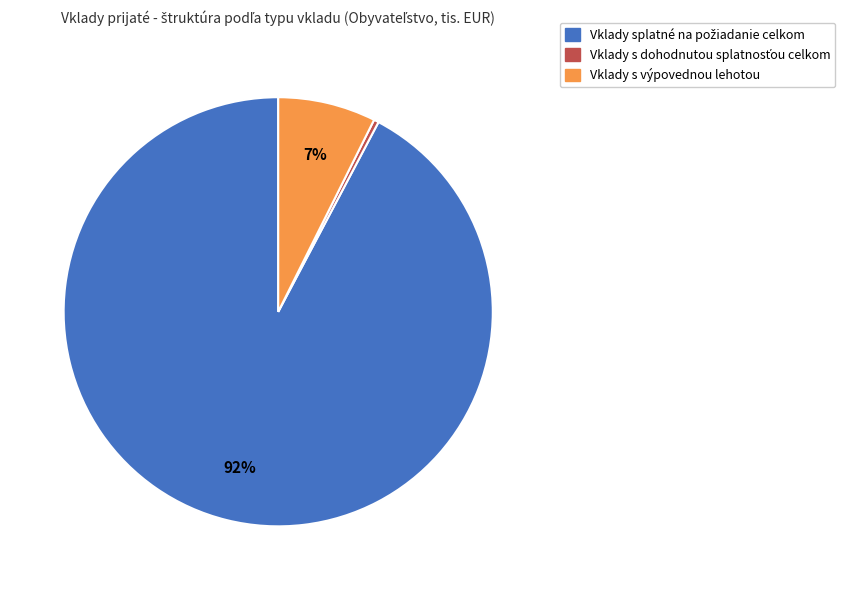

Does any single category account for the majority?

Yes